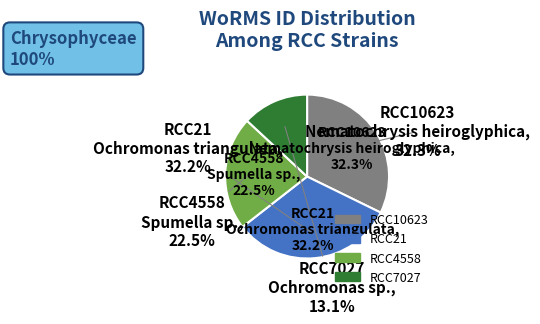

What is the largest slice in the pie chart?

RCC10623
Nematochrysis heiroglyphica